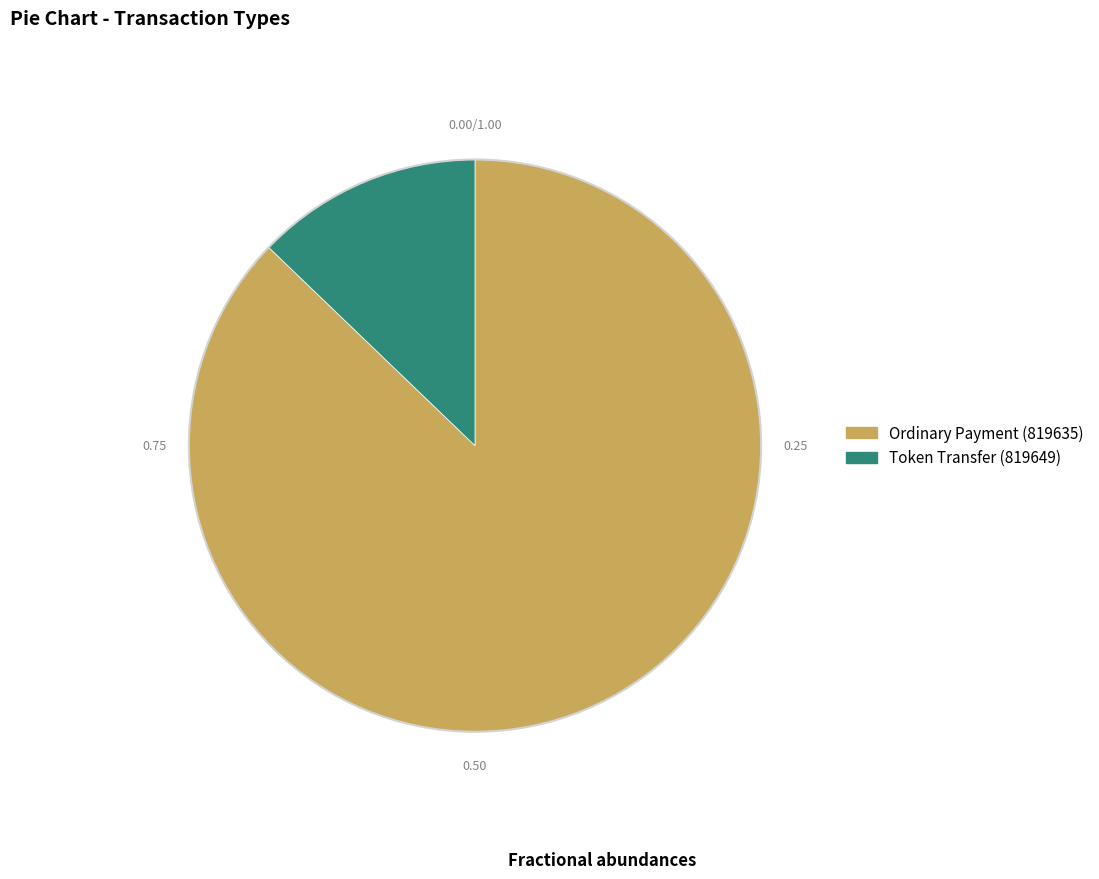

Which has a higher value, Ordinary Payment (819635) or Token Transfer (819649)?

Ordinary Payment (819635)